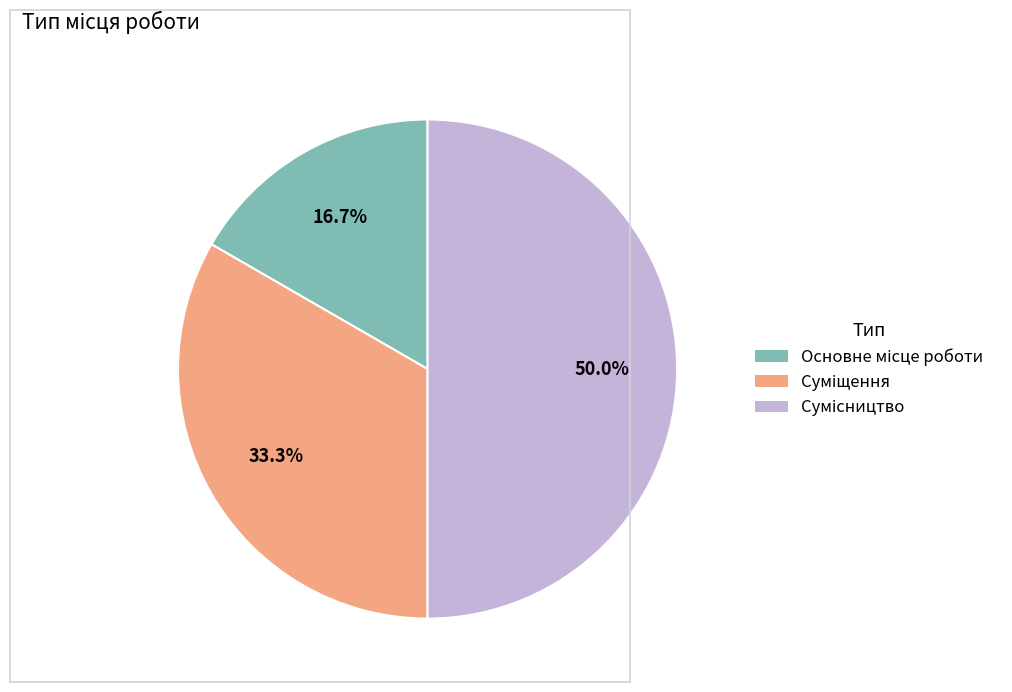

The Основне місце роботи slice represents 17% of the pie. True or false?

True